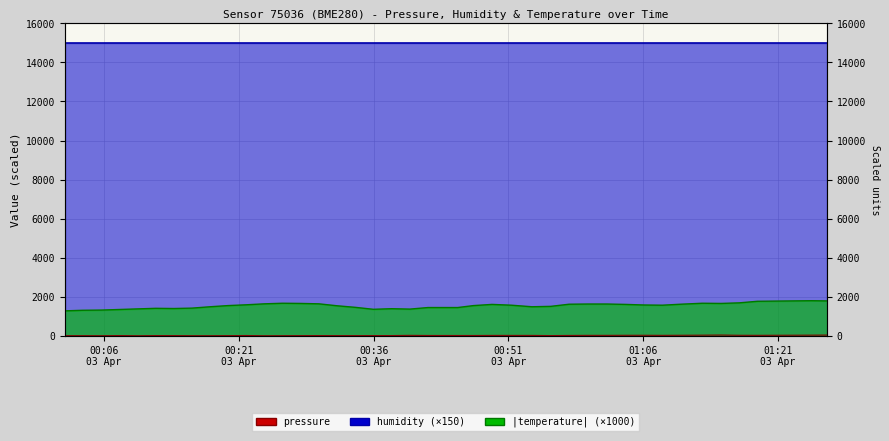

How many data points does each series have?

40